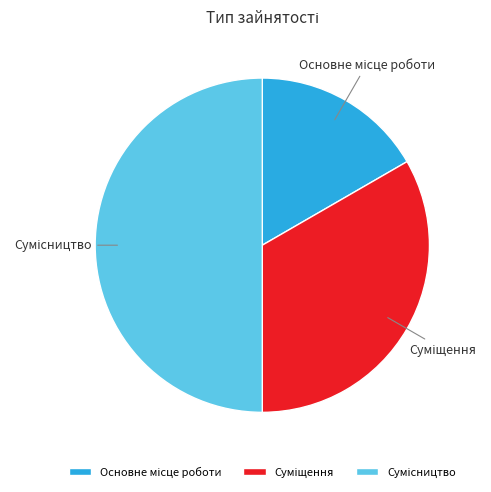

How many segments does this pie chart have?

3